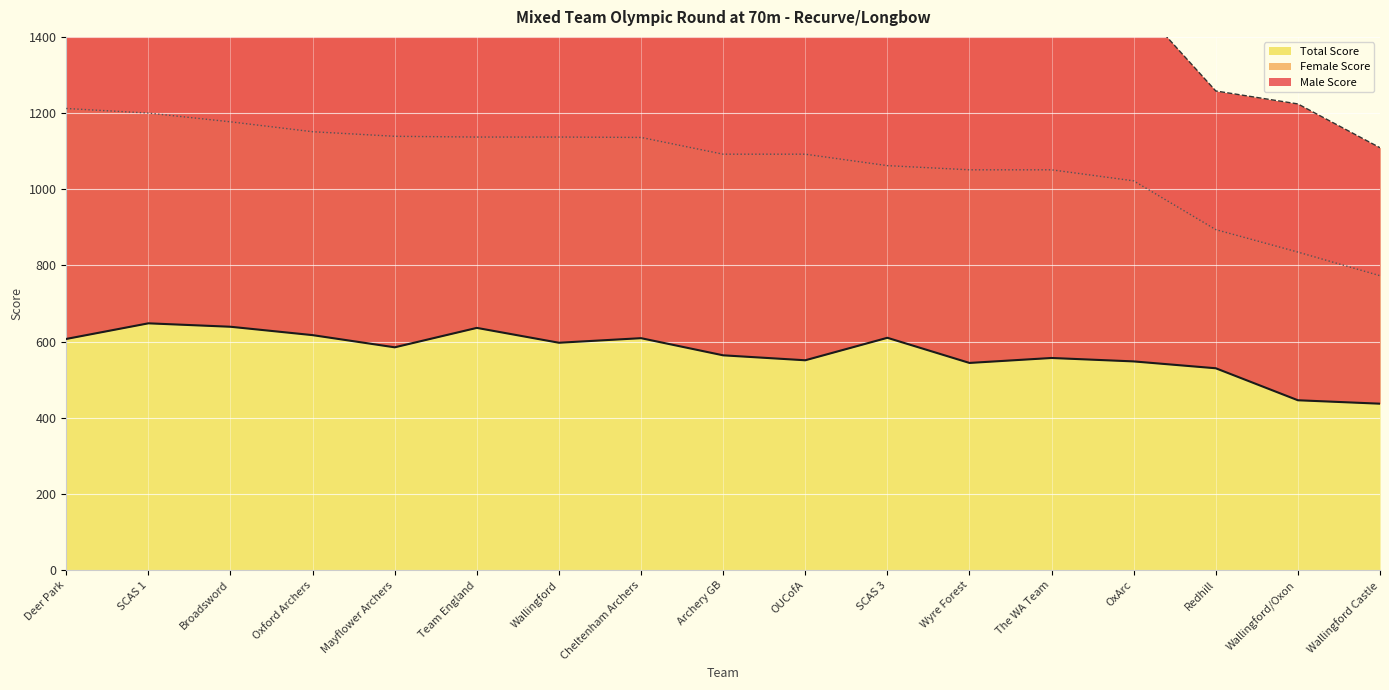

The value of Male Score at Wyre Forest is 544. True or false?

True